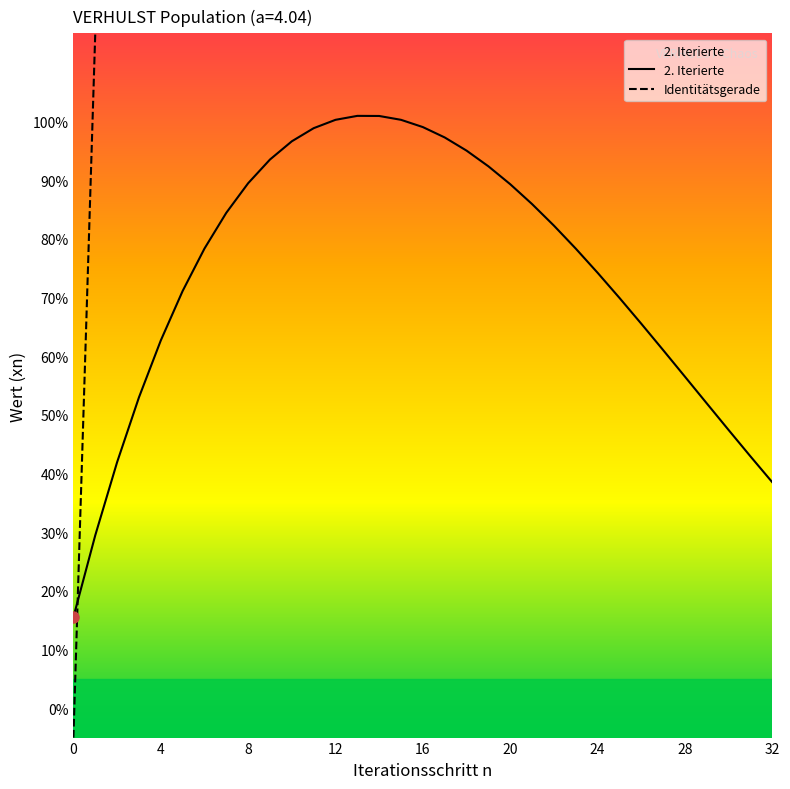

Is it true that the value at 14 is 1.4?

False